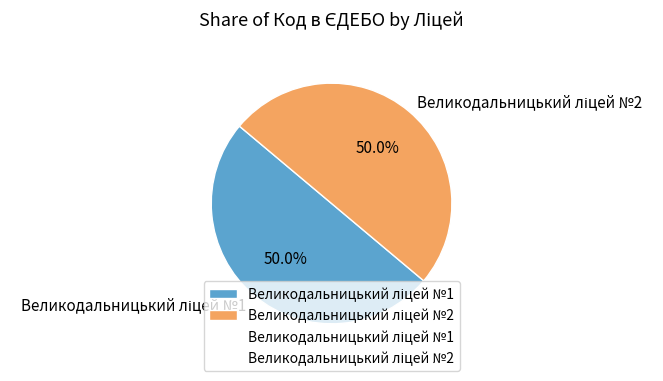

To the nearest percent, what portion does Великодальницький ліцей №2 represent?

50%